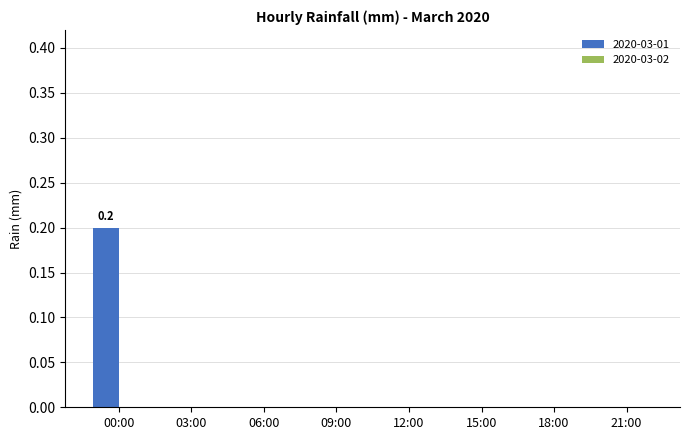

Which category has the highest value across all series?

00:00